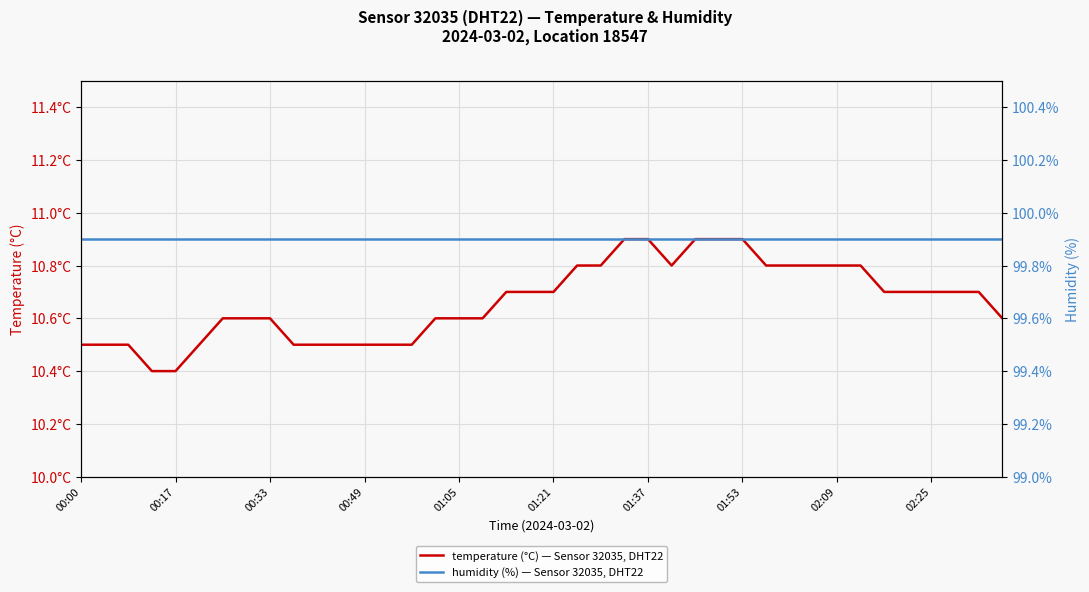

Which series has the largest total across all categories?

humidity (%) — Sensor 32035, DHT22, Location 18547